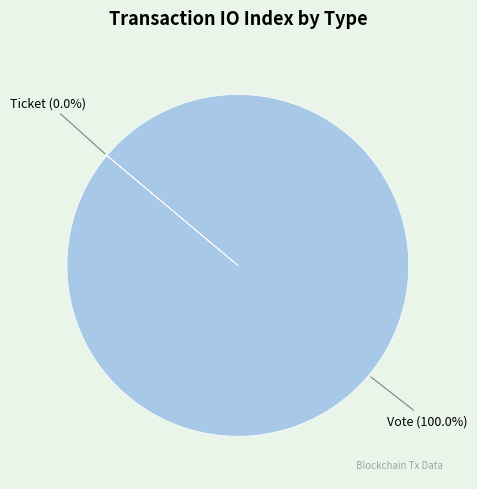

To the nearest percent, what is the difference between the largest and smallest slice percentages?

100%